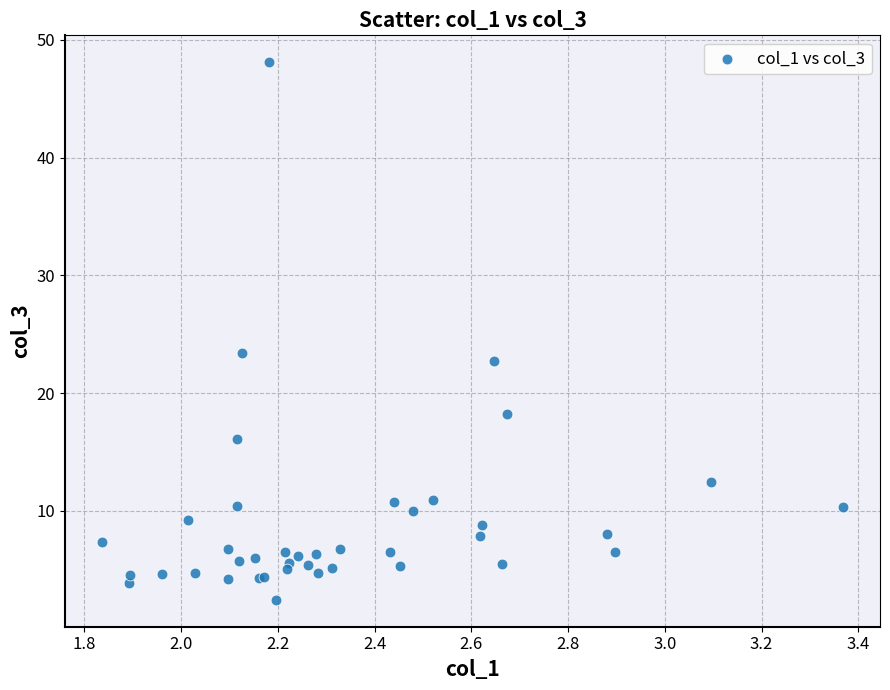

What Y value in the scatter plot is closest to 25?

23.4